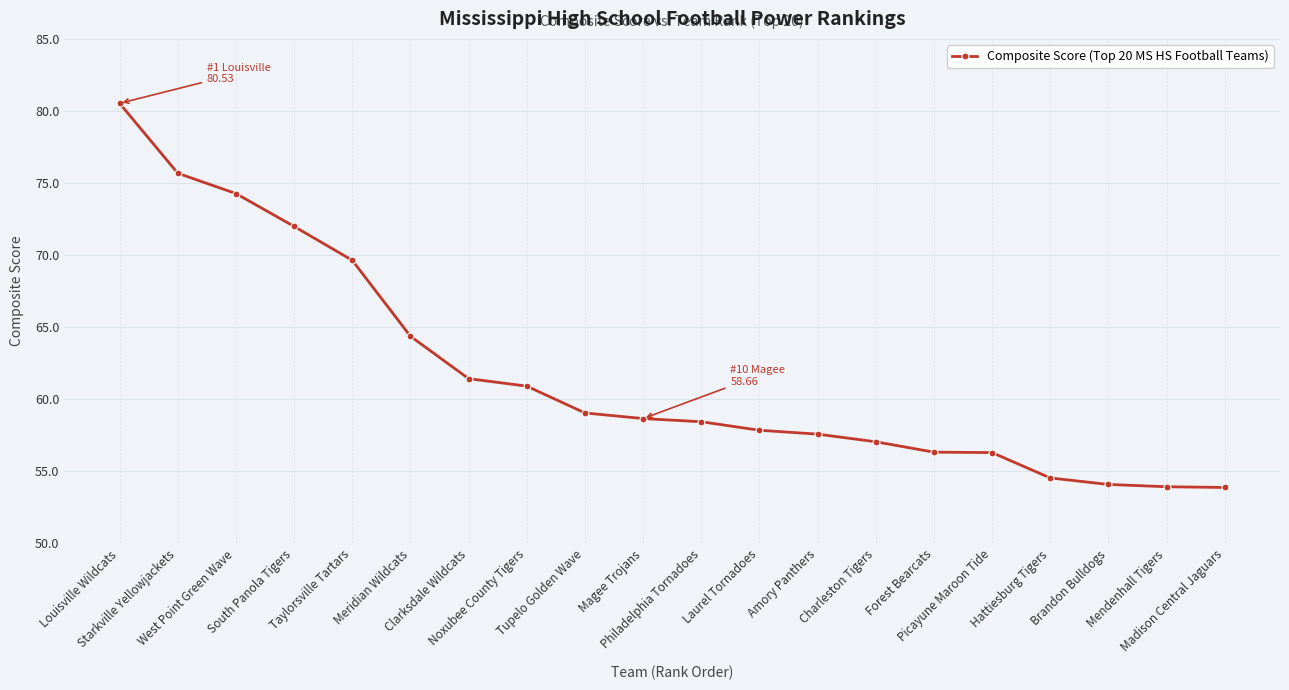

Does the chart display data point markers on the line(s)?

Yes